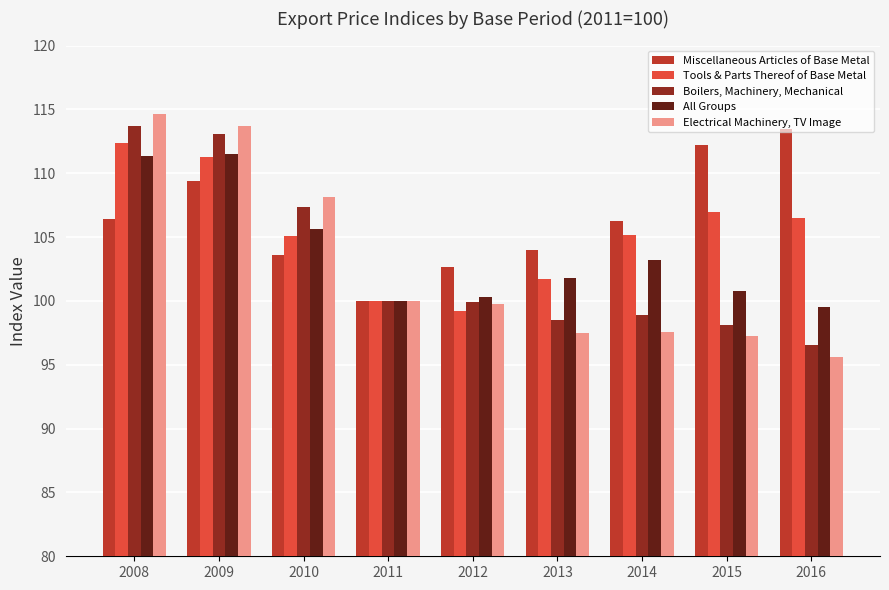

Where is All Groups nearest to the value 105?

2010